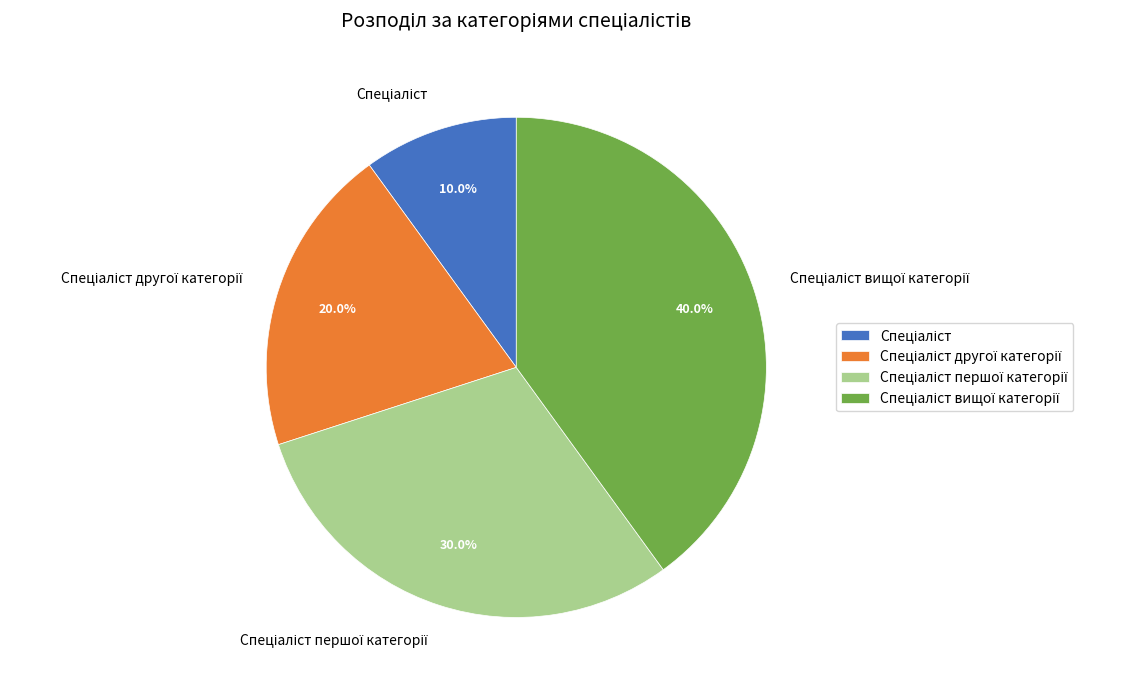

Count the number of slices in the pie.

4